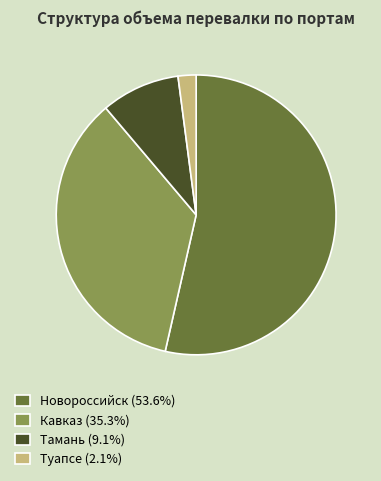

Is there any slice that represents more than half of the pie?

Yes